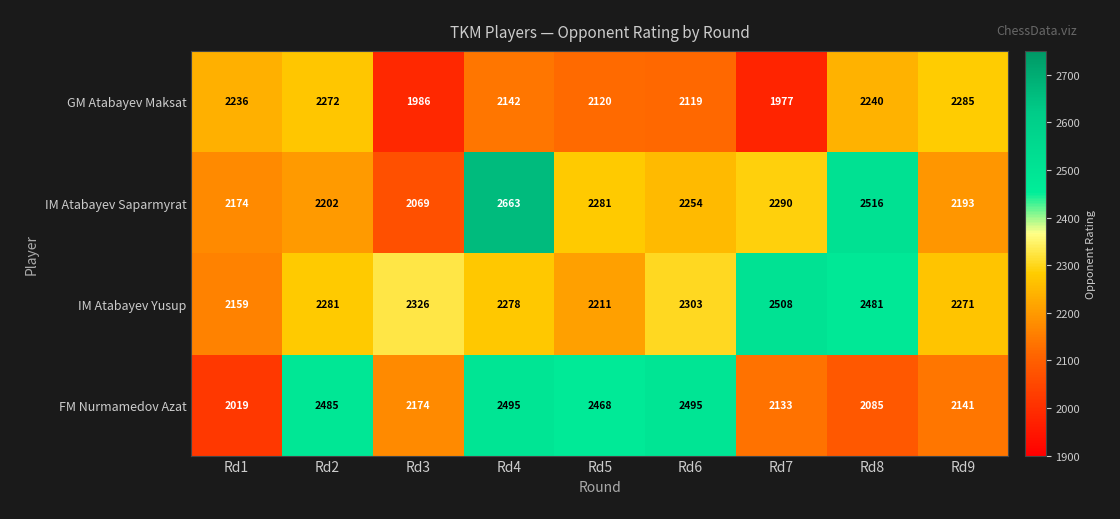

Is it true that FM Nurmamedov Azat equals 2495 at Rd6?

True